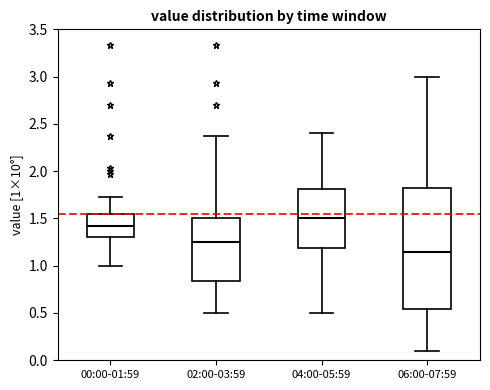

Which box's median line is the highest?

04:00-05:59